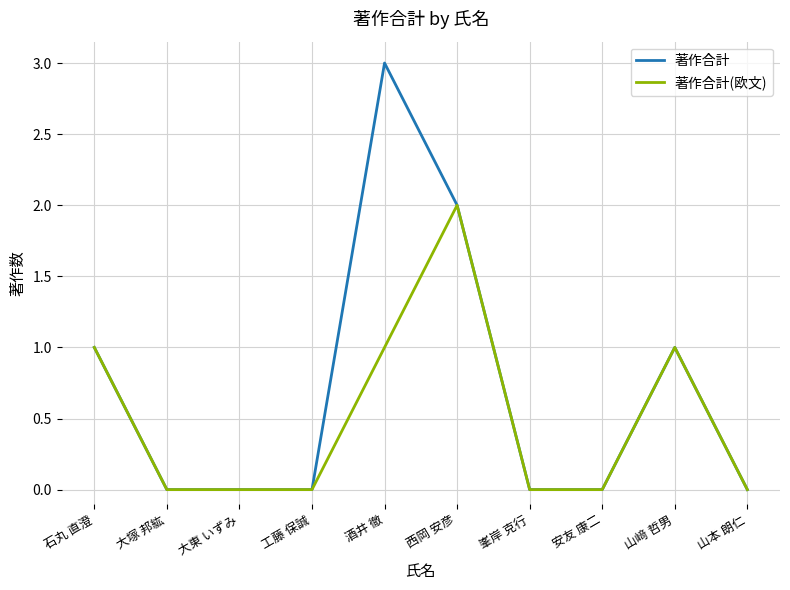

What is the total value across all series at 山﨑 哲男?

2